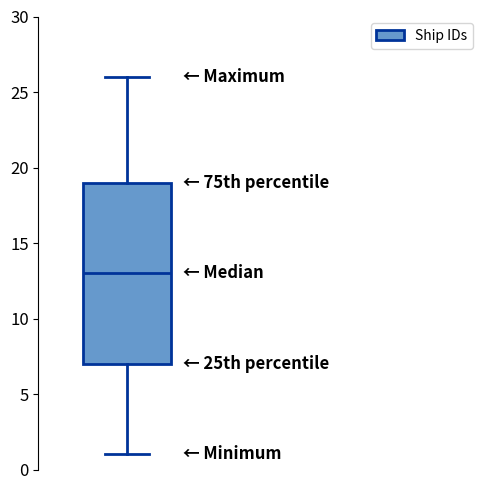

Read this box plot against the y-axis: the position of the median line, the range covered by the box, and the ends of both whiskers. The values are not printed on the chart, so give them approximately, as read against the axis.

median 13, box 7 to 19, whiskers 1 to 26